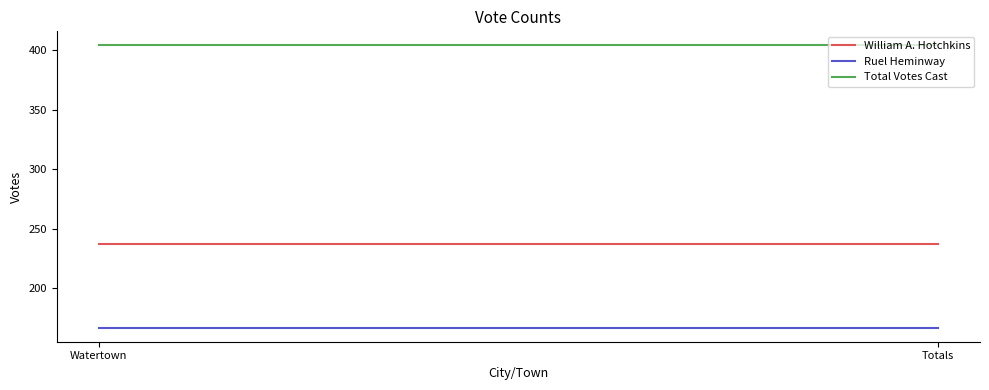

Rank the series at Watertown from lowest to highest value.

Ruel Heminway, William A. Hotchkins, Total Votes Cast